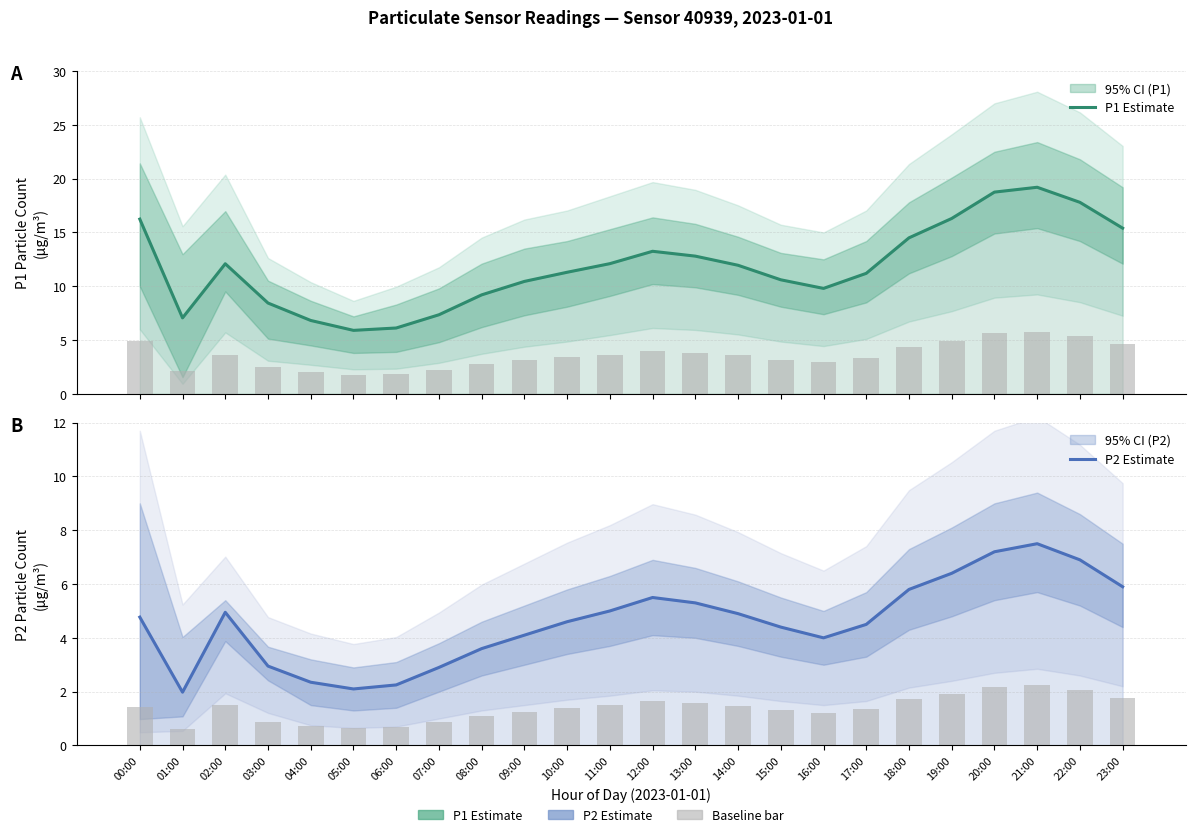

The value of P1 Estimate at 17:00 is 11.2. True or false?

True